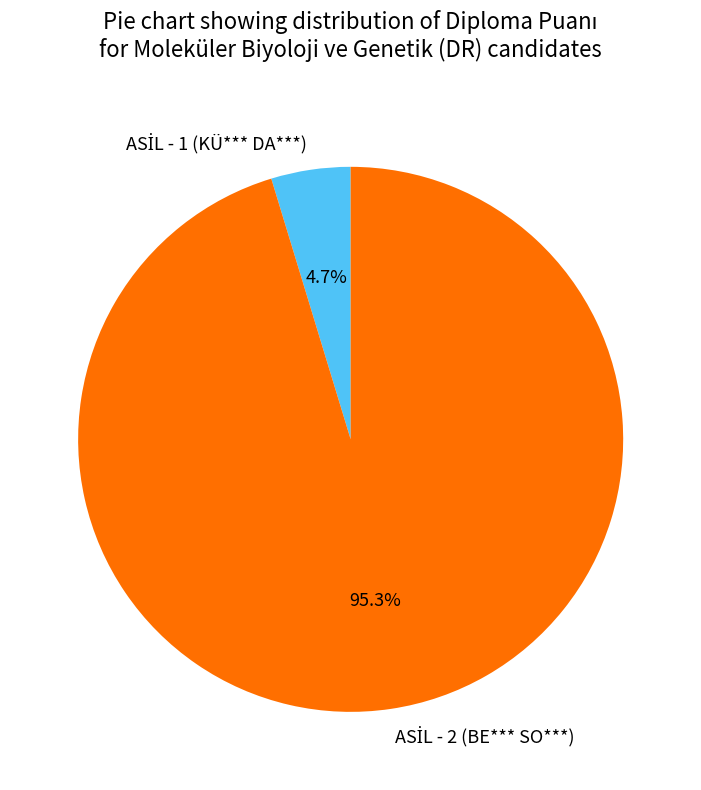

Does any single category account for the majority?

Yes